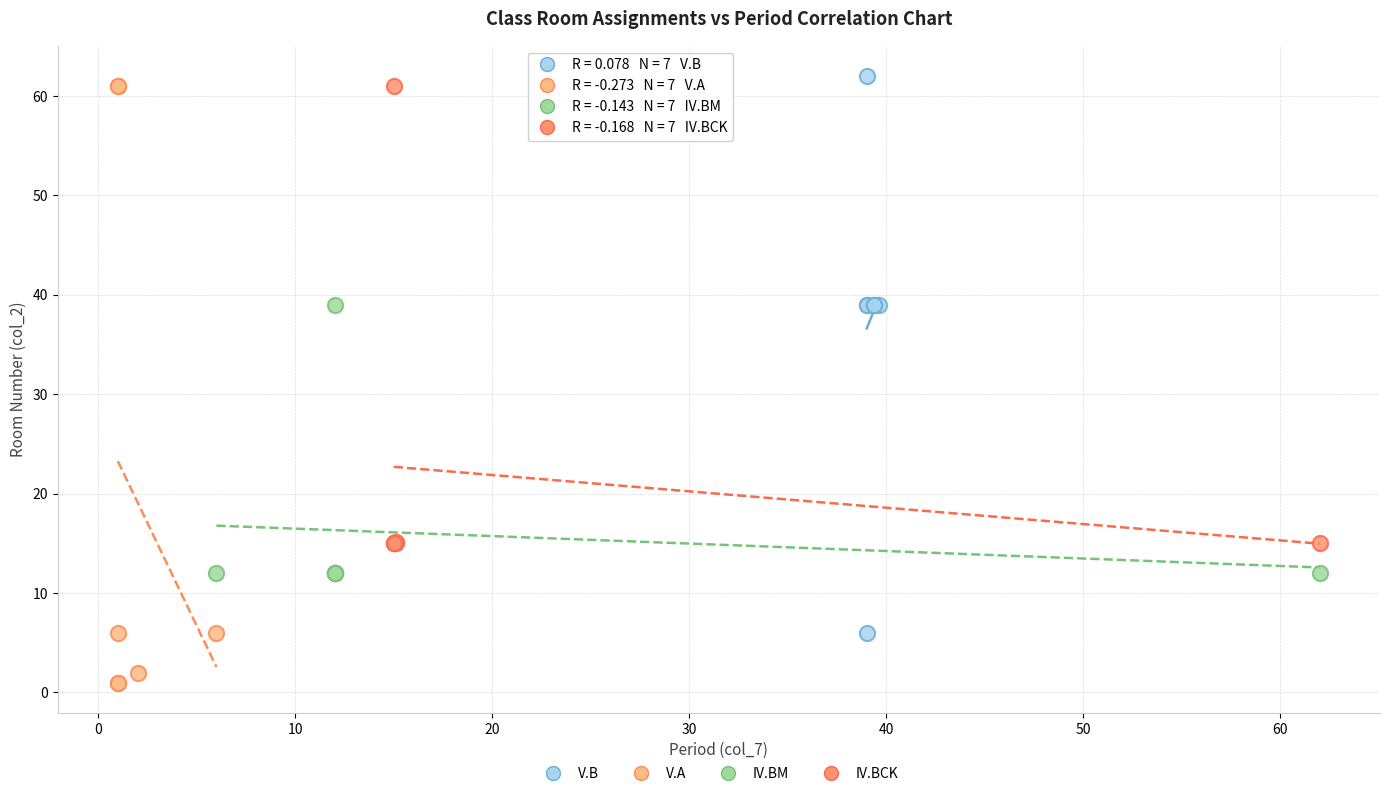

Which series has the largest Y range (max minus min)?

V.A